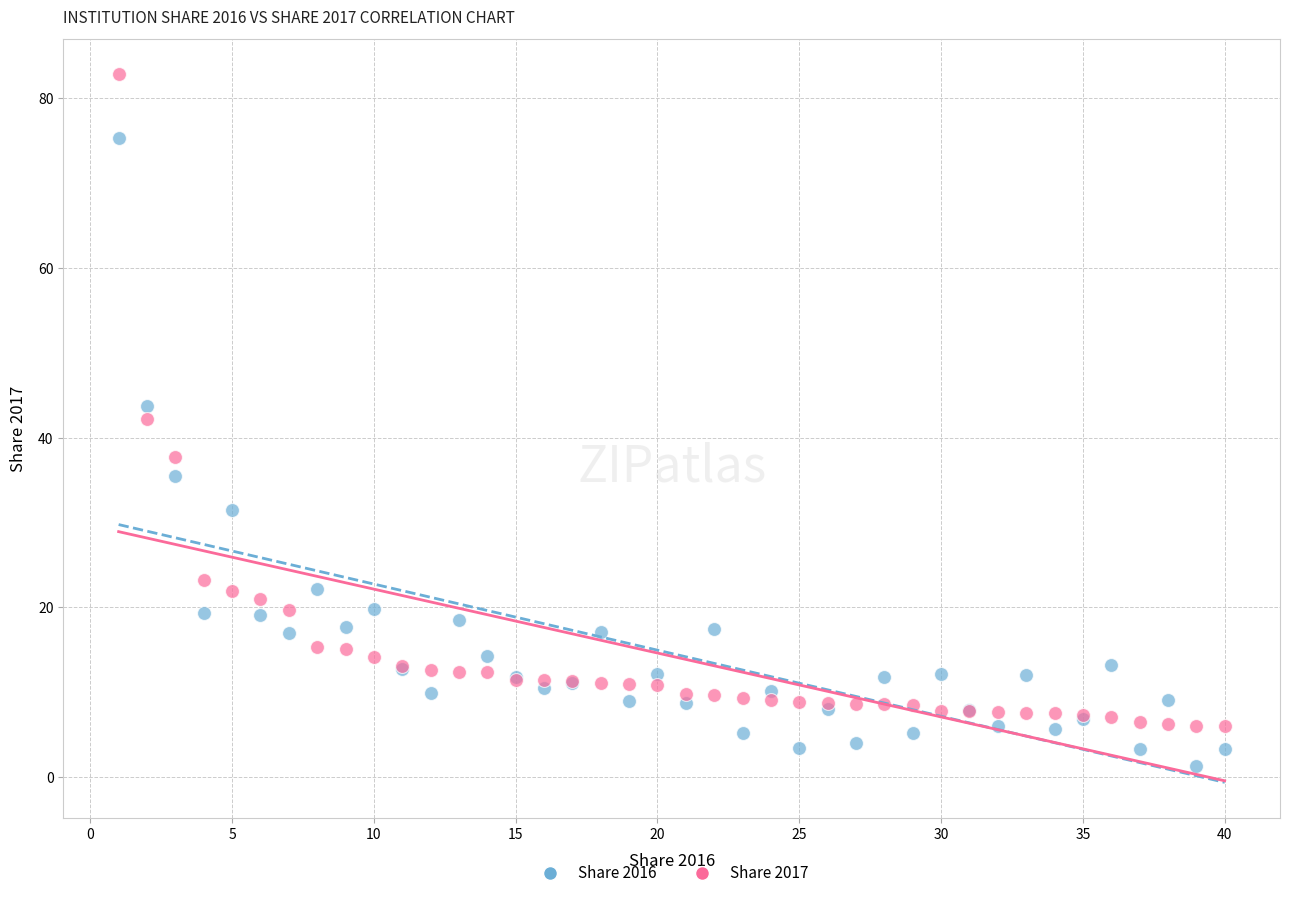

Which series reaches the minimum Y coordinate?

Share 2016